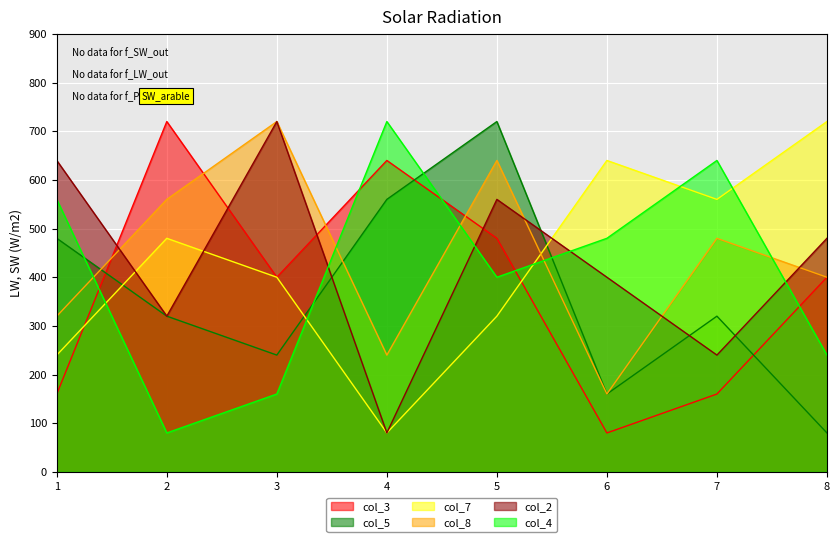

Where do col_8 and col_4 first cross each other?

1 and 2